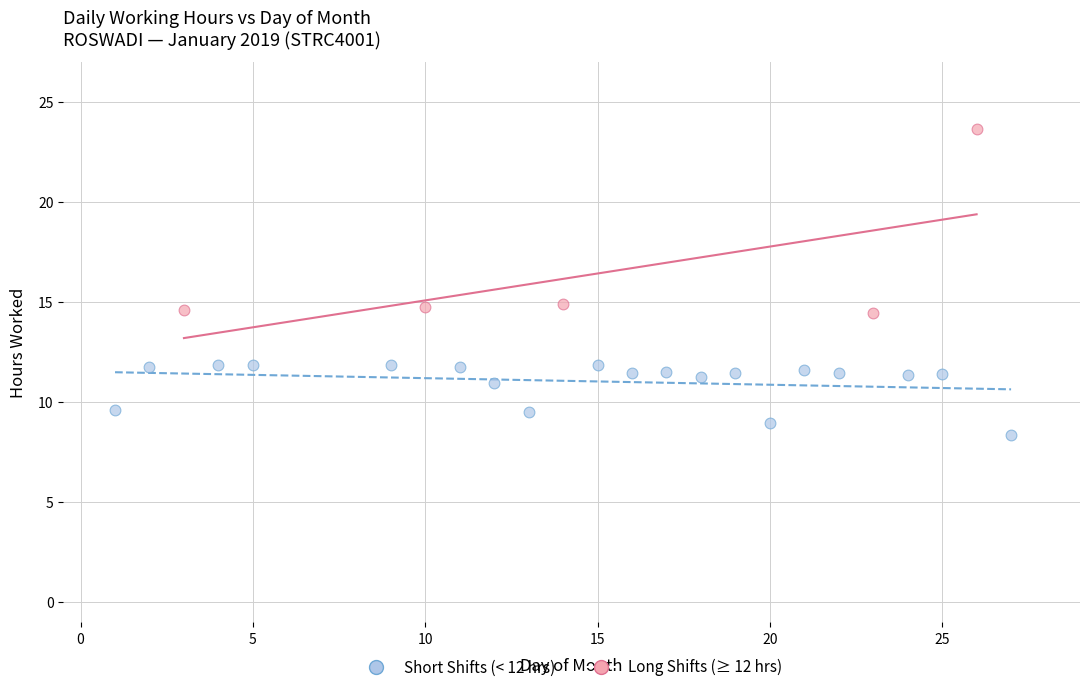

Which series has the largest Y range (max minus min)?

Long Shifts (≥ 12 hrs)